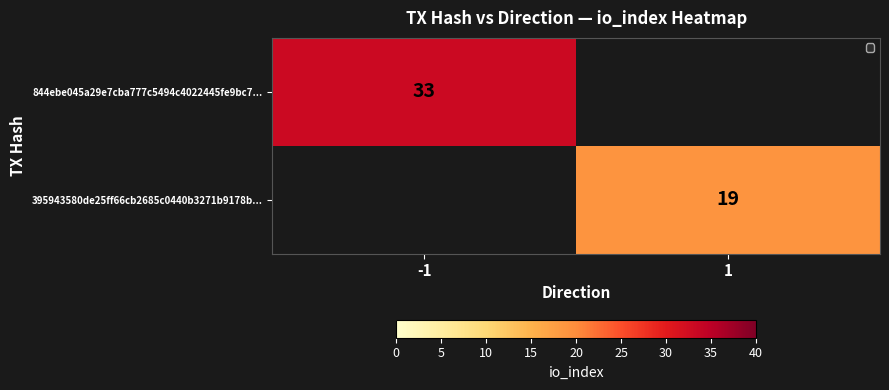

True or false: 844ebe045a29e7cba777c5494c4022445fe9bc7... has a value of 15 at -1.

False